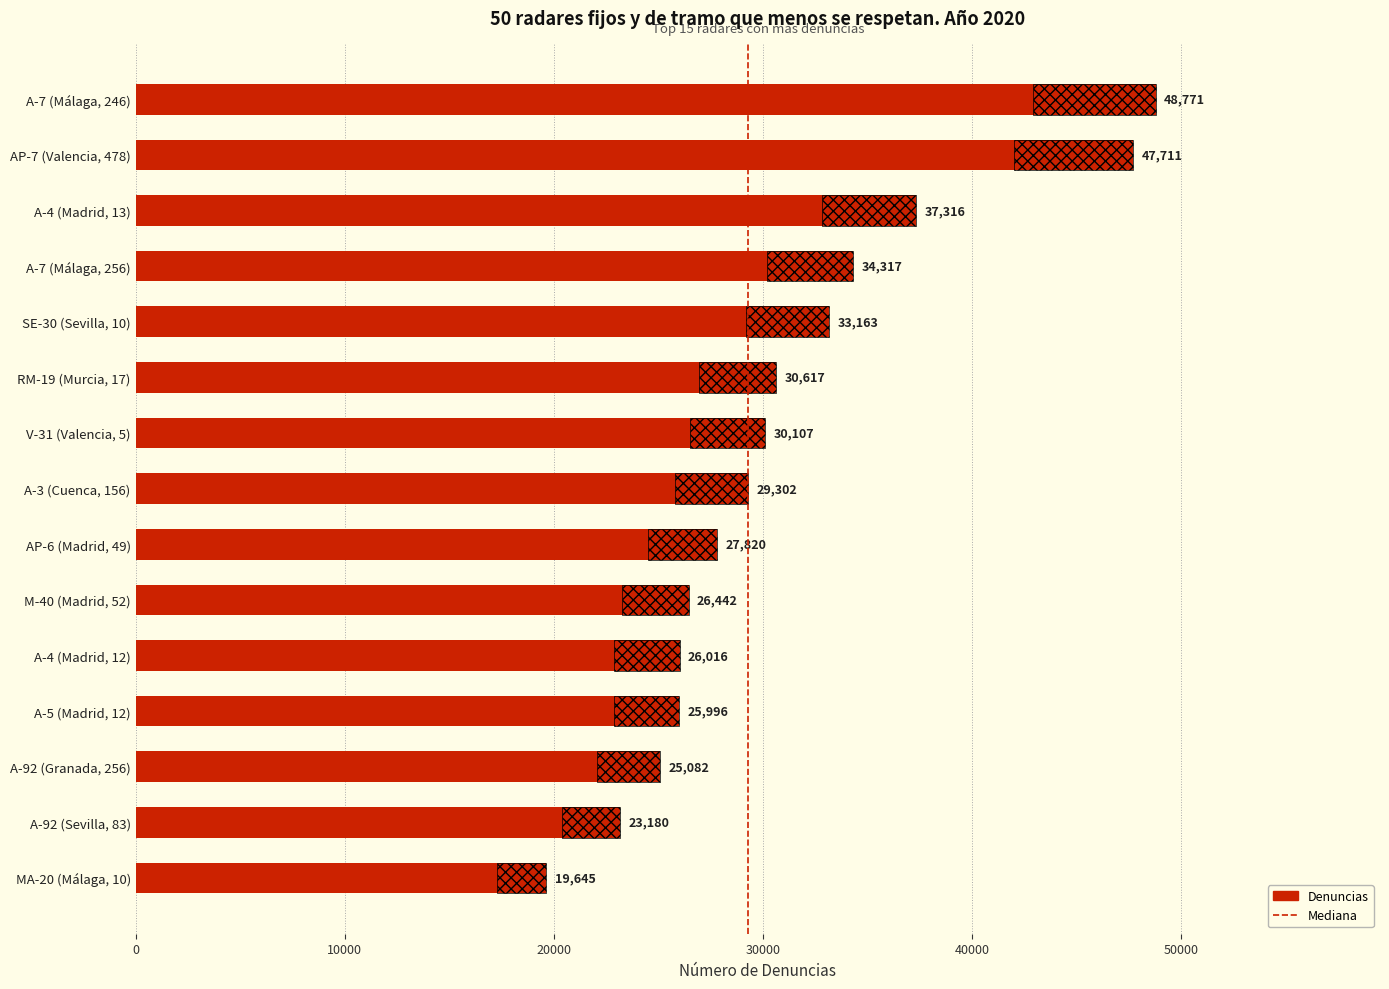

Reading right to left, transcribe all the data shown in this chart.

19645	23180	25082	25996	26016	26442	27820	29302	30107	30617	33163	34317	37316	47711	48771